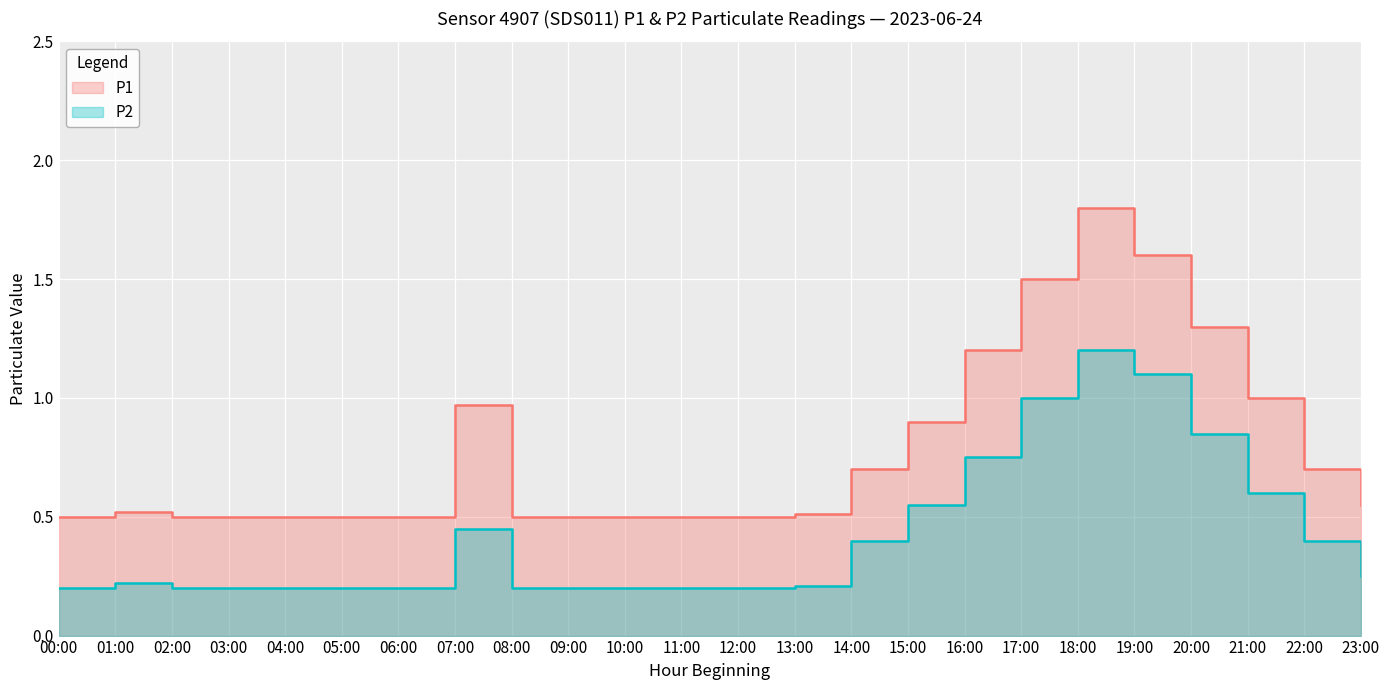

True or false: P2 and P1 intersect in this chart.

False